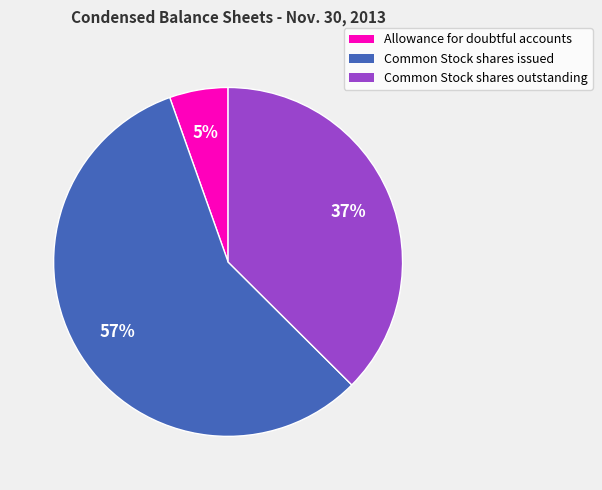

To the nearest percent, what percentage of the pie is Allowance for doubtful accounts?

5%